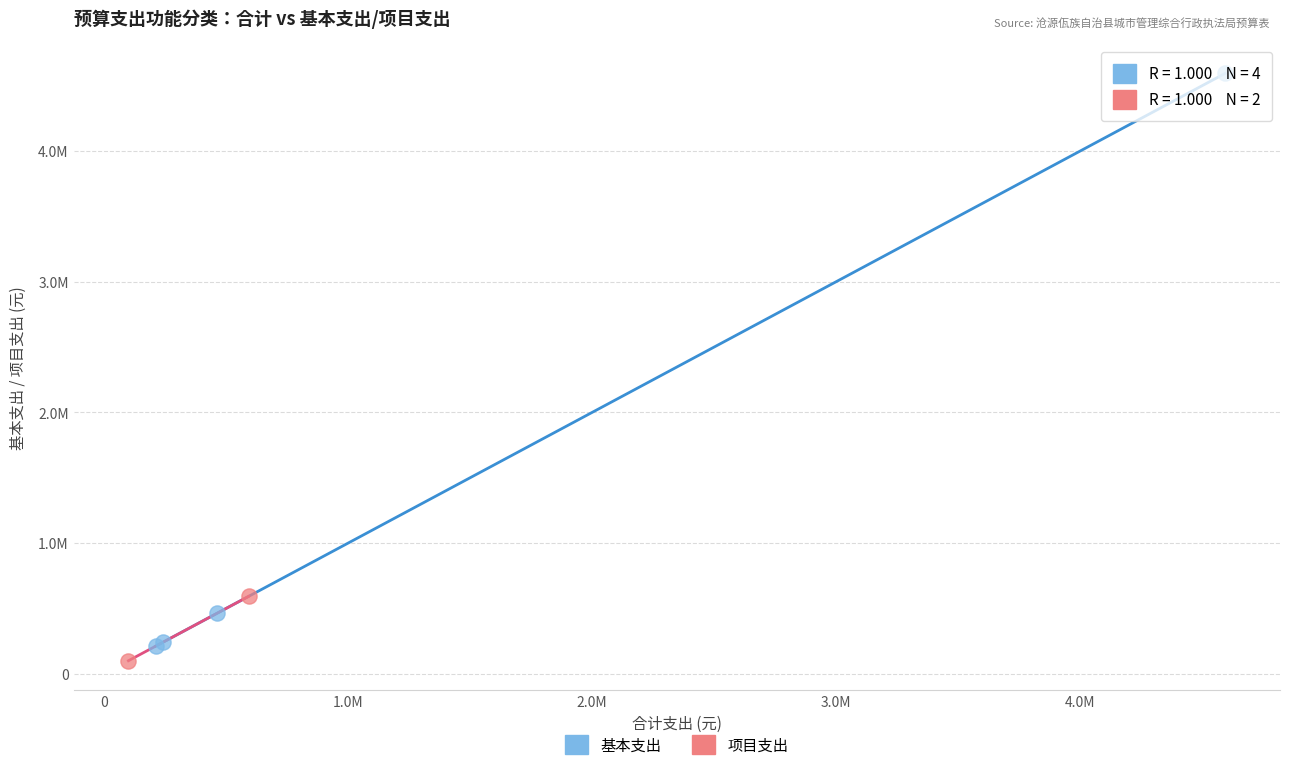

What are all the series names shown in the legend?

基本支出, 项目支出